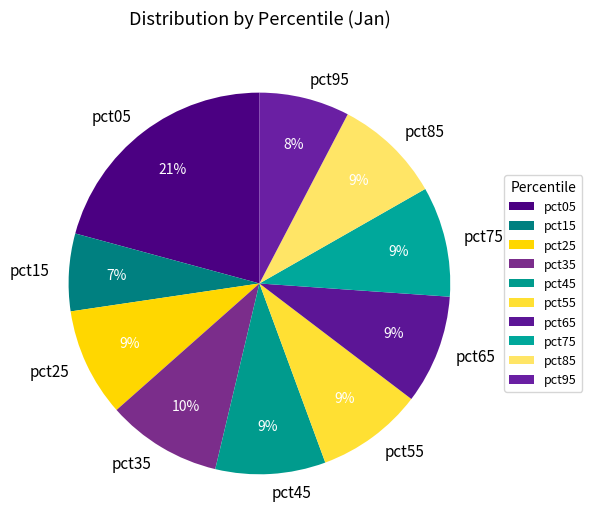

Which category has the biggest portion of the pie?

pct05